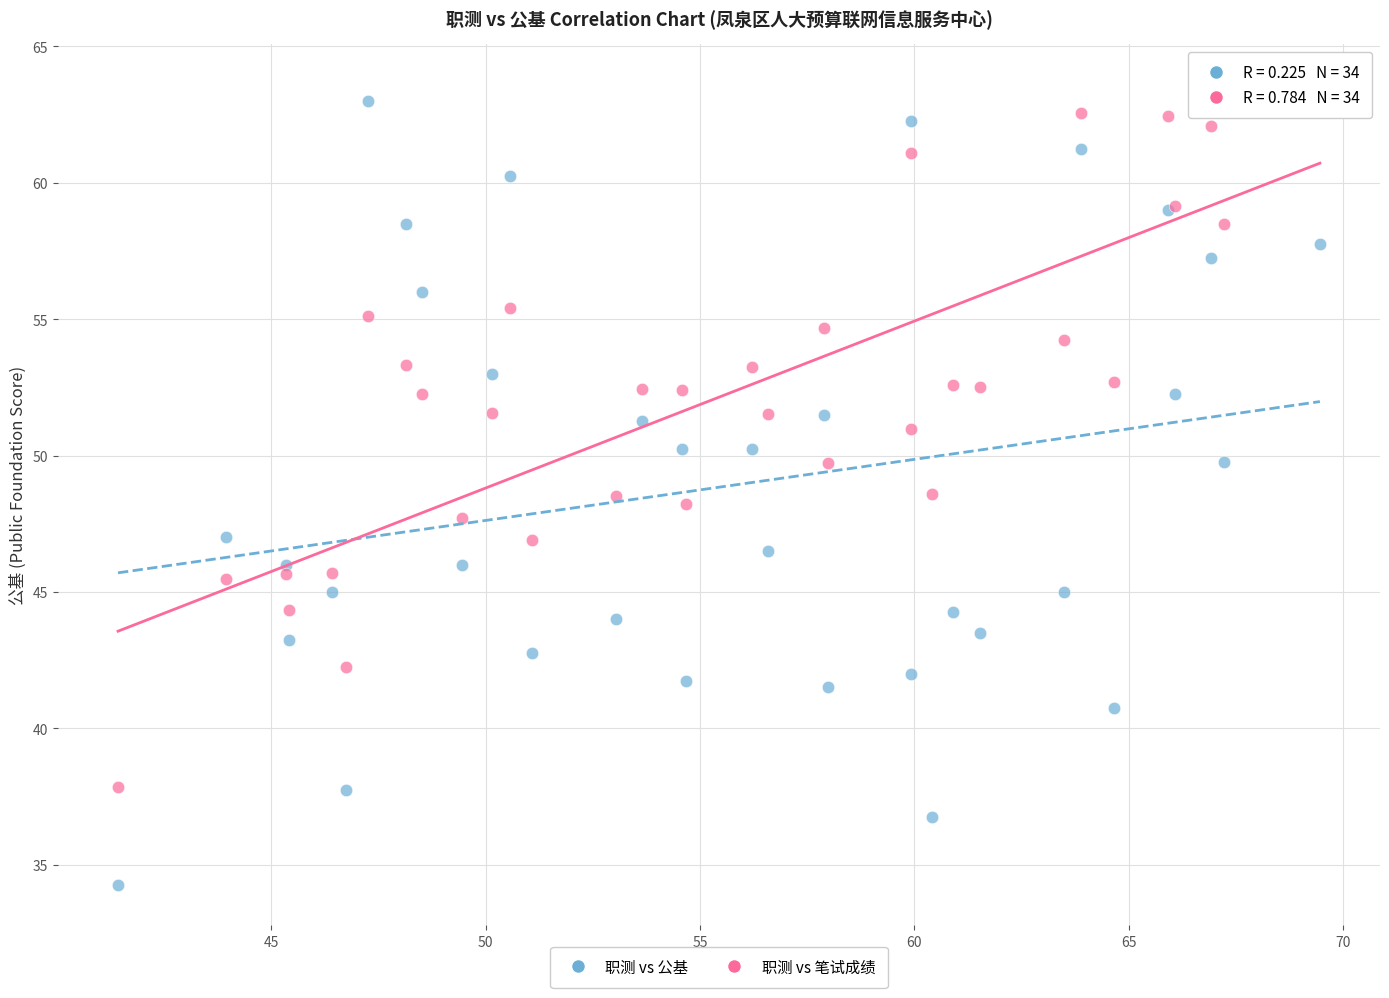

What is the X range (max minus min) for the scatter plot?

28.0